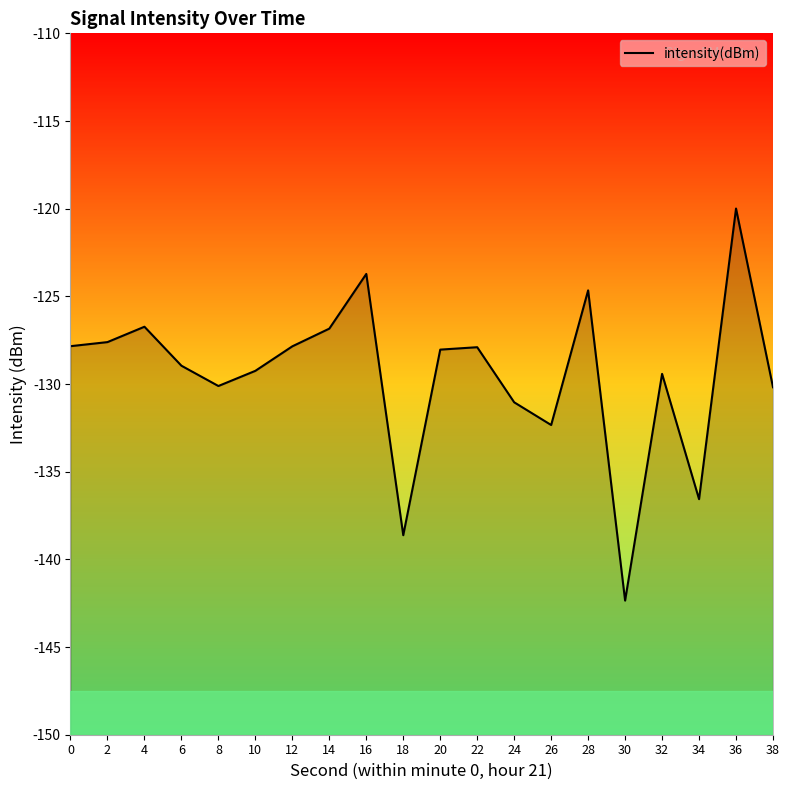

What is the difference between the maximum and second lowest values?

18.6